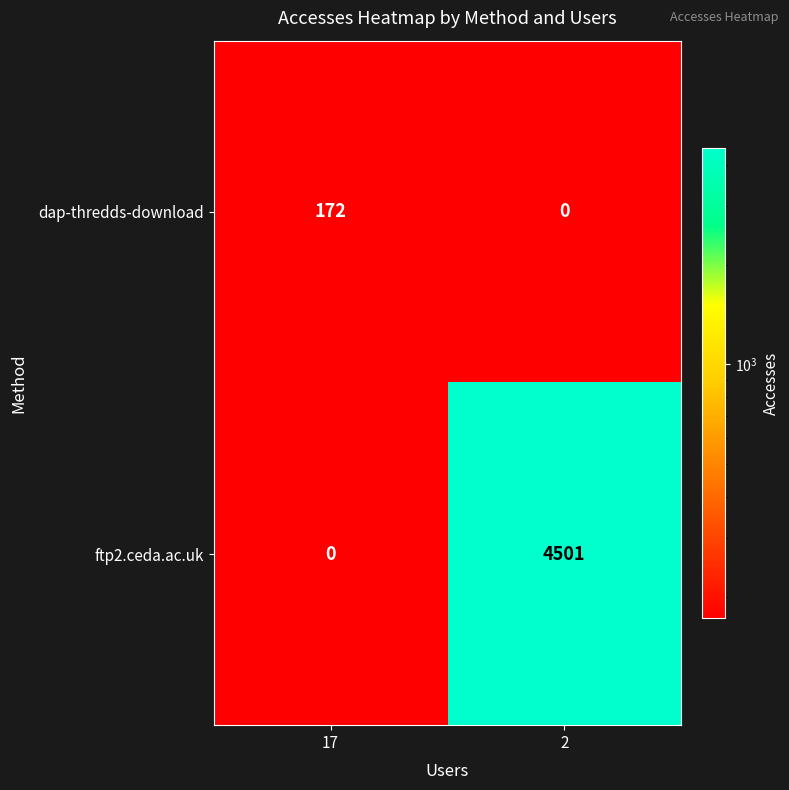

Which series has the largest total across all categories?

ftp2.ceda.ac.uk